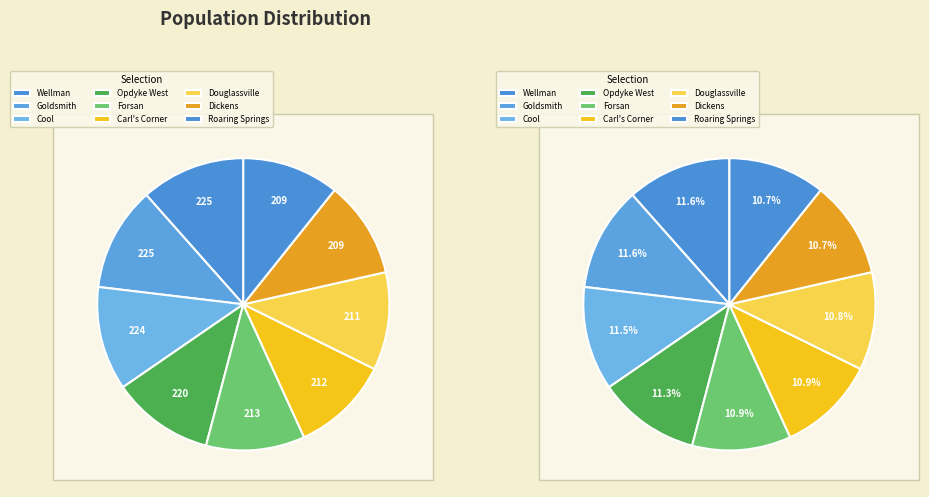

Approximately how many times larger is the value at Roaring Springs compared to Dickens?

1.0